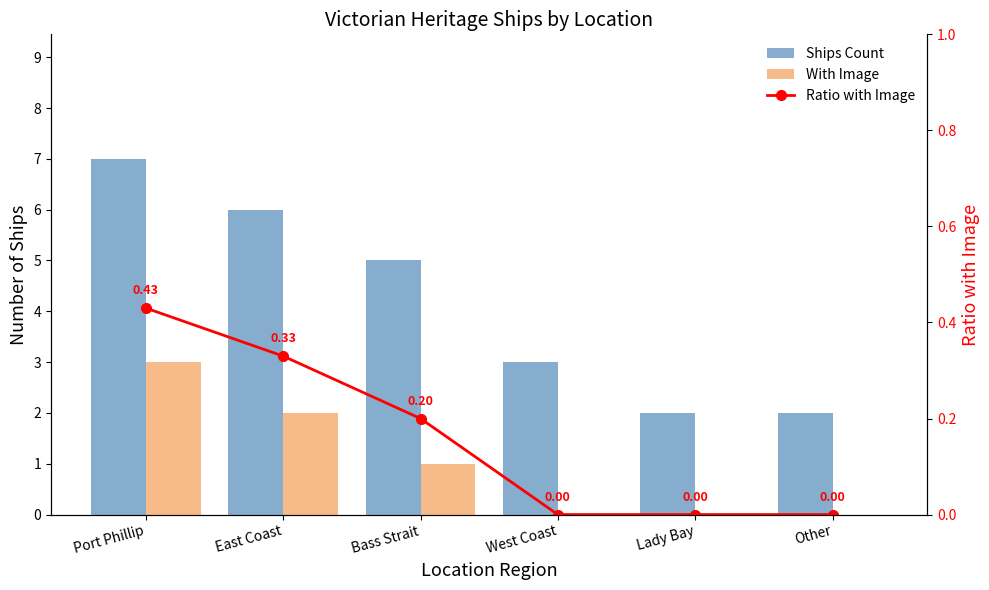

How many data points in Ships Count are above 5?

2